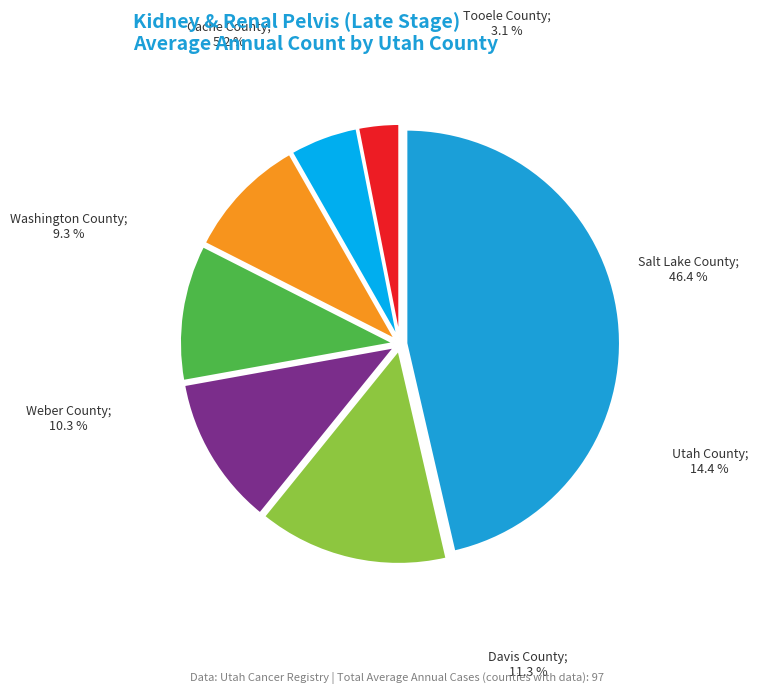

To the nearest percent, what portion does Davis County represent?

11%